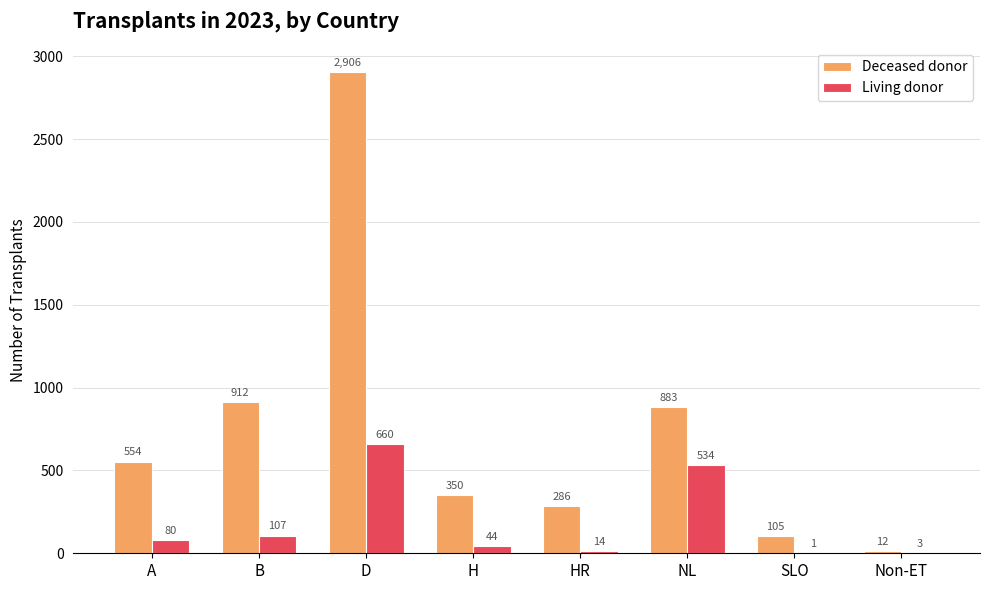

What are all the series names shown in the legend?

Deceased donor, Living donor